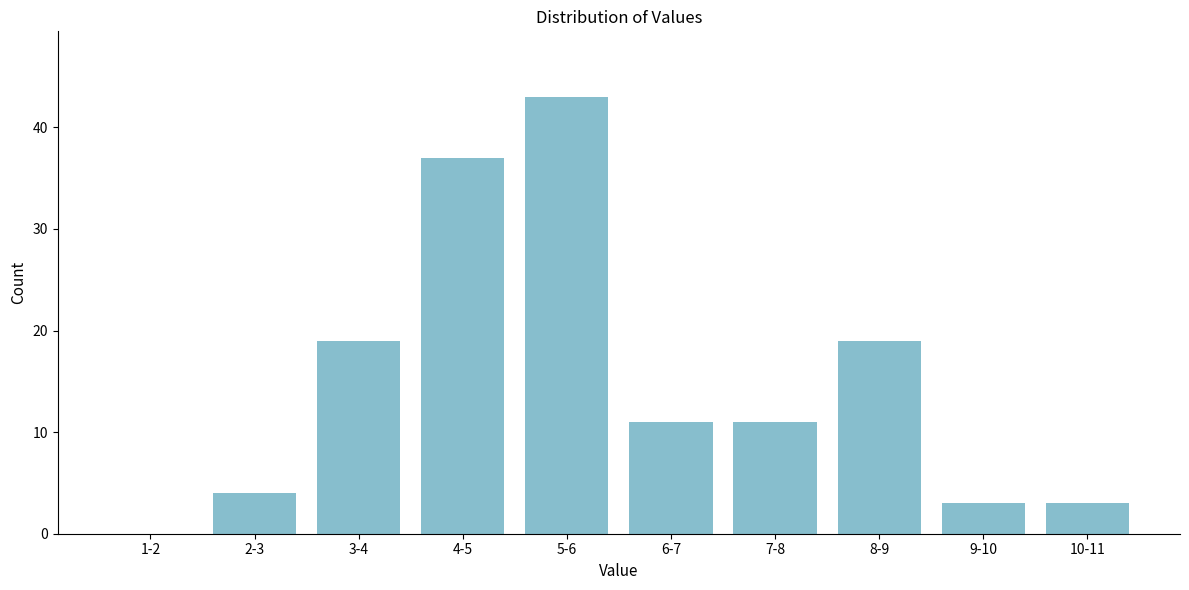

Reading left to right, what are all the values shown in this chart?

1-2=0	2-3=4	3-4=19	4-5=37	5-6=43	6-7=11	7-8=11	8-9=19	9-10=3	10-11=3